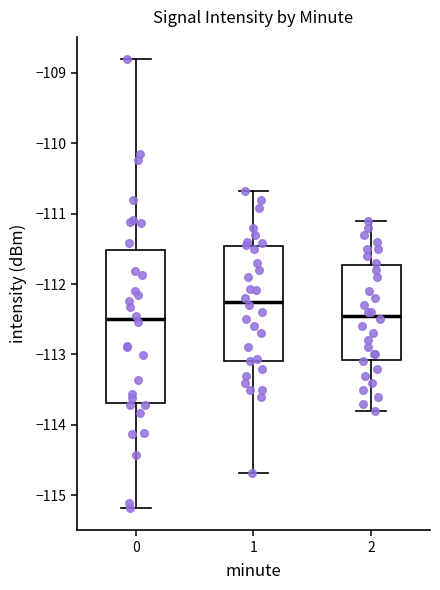

Where does the lower whisker of the box at x = 1 end on the y-axis? The values are not printed on the chart, so give them approximately, as read against the axis.

-114.7